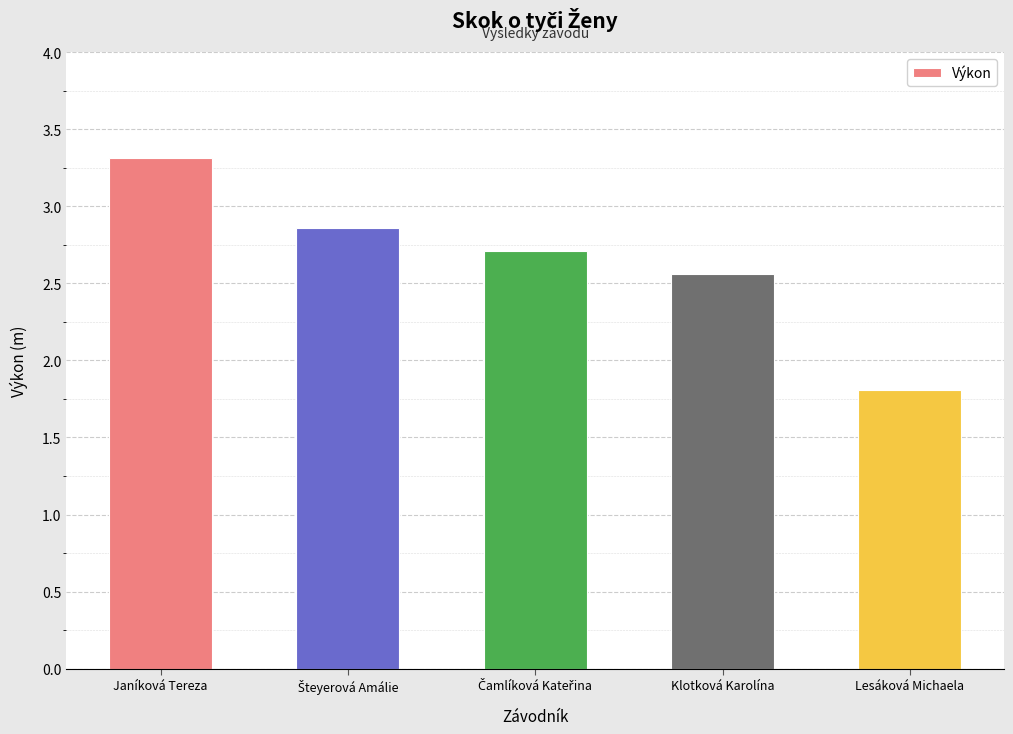

What is the difference between the maximum and minimum values?

1.5